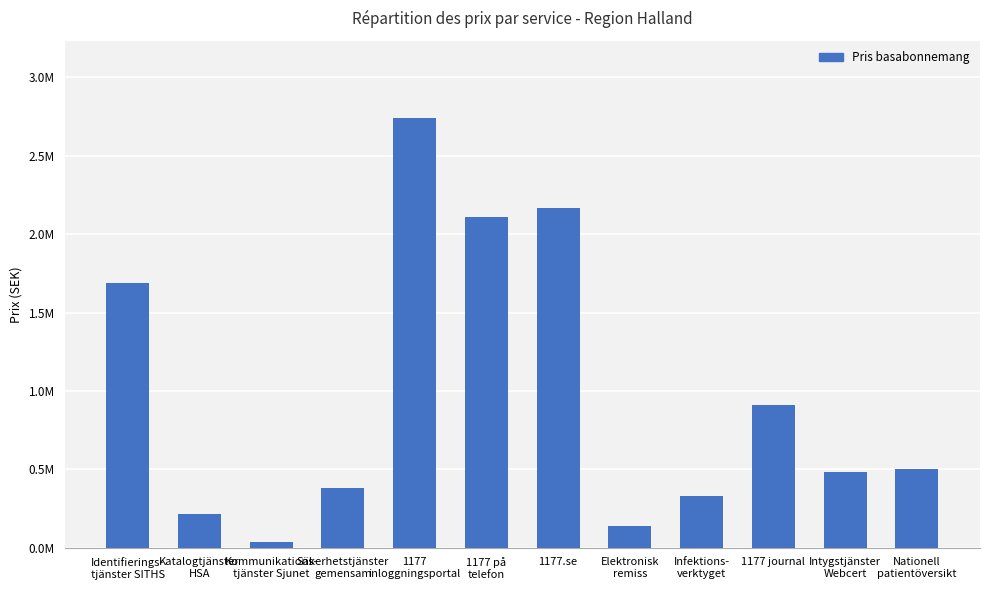

Between Elektronisk
remiss and Kommunikations-
tjänster Sjunet, which is larger?

Elektronisk
remiss